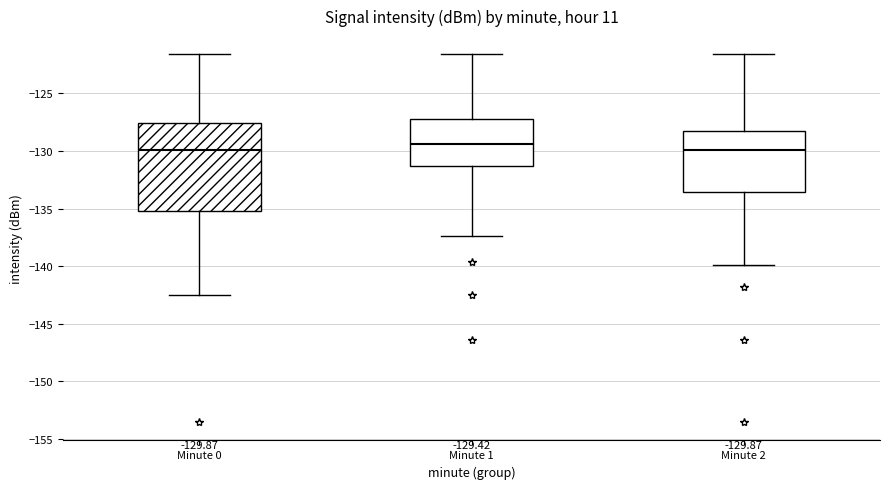

Comparing the boxes themselves (not the whiskers), which one is the tallest?

Minute 0